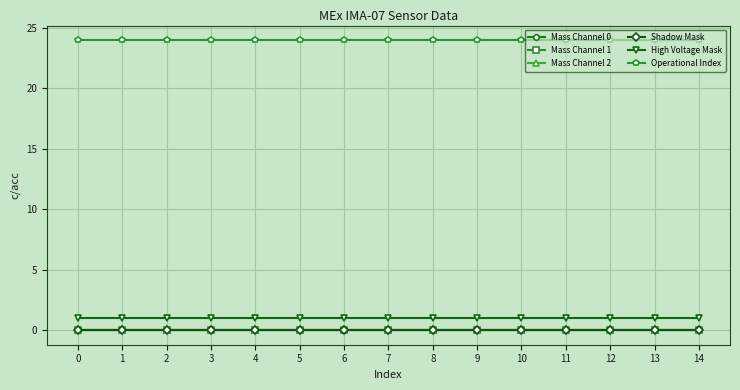

Does the chart have visible grid lines?

Yes